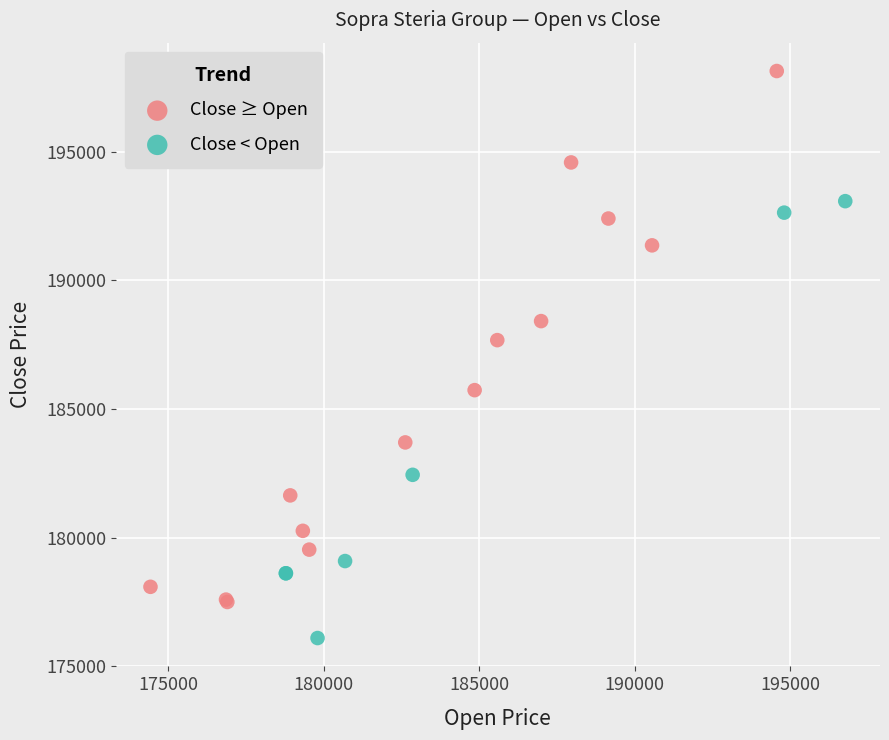

Which series has the largest Y range (max minus min)?

Close ≥ Open